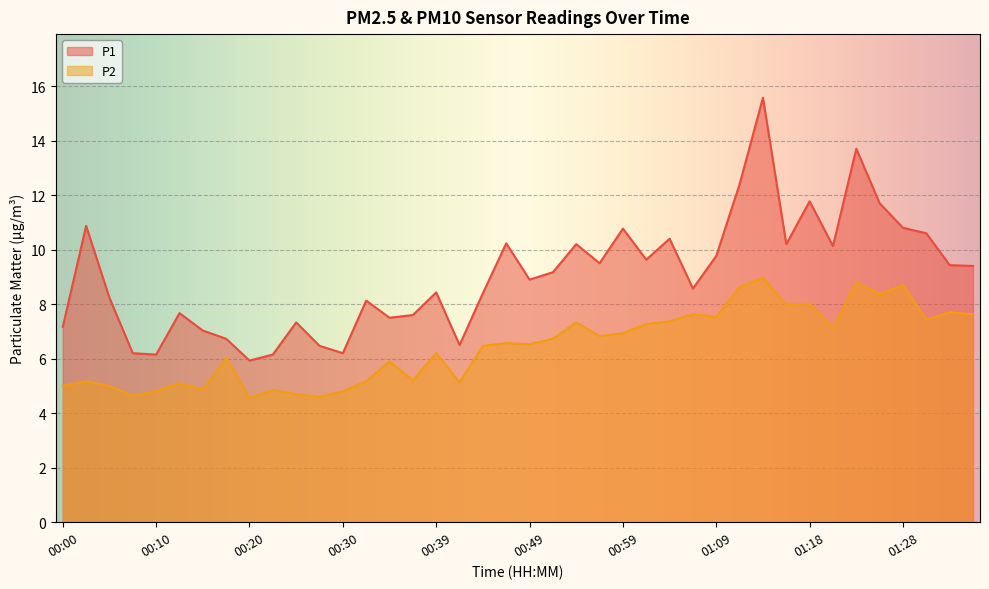

What is the label of the 24th point from the right?

00:39